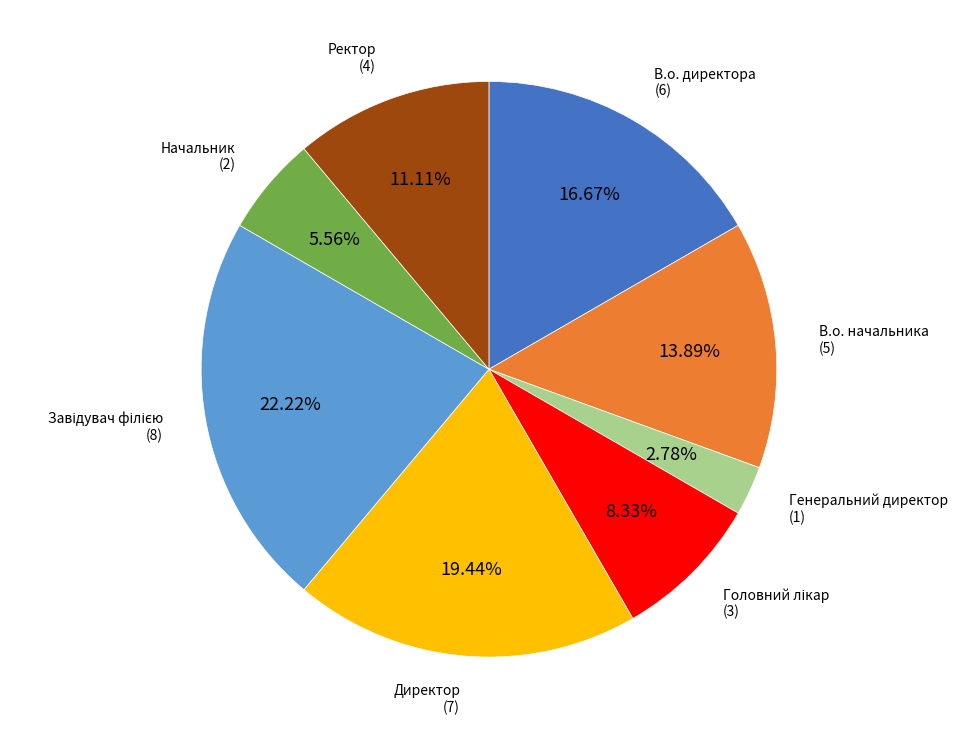

Approximately how many times larger is the value at Начальник compared to В.о. начальника?

0.4